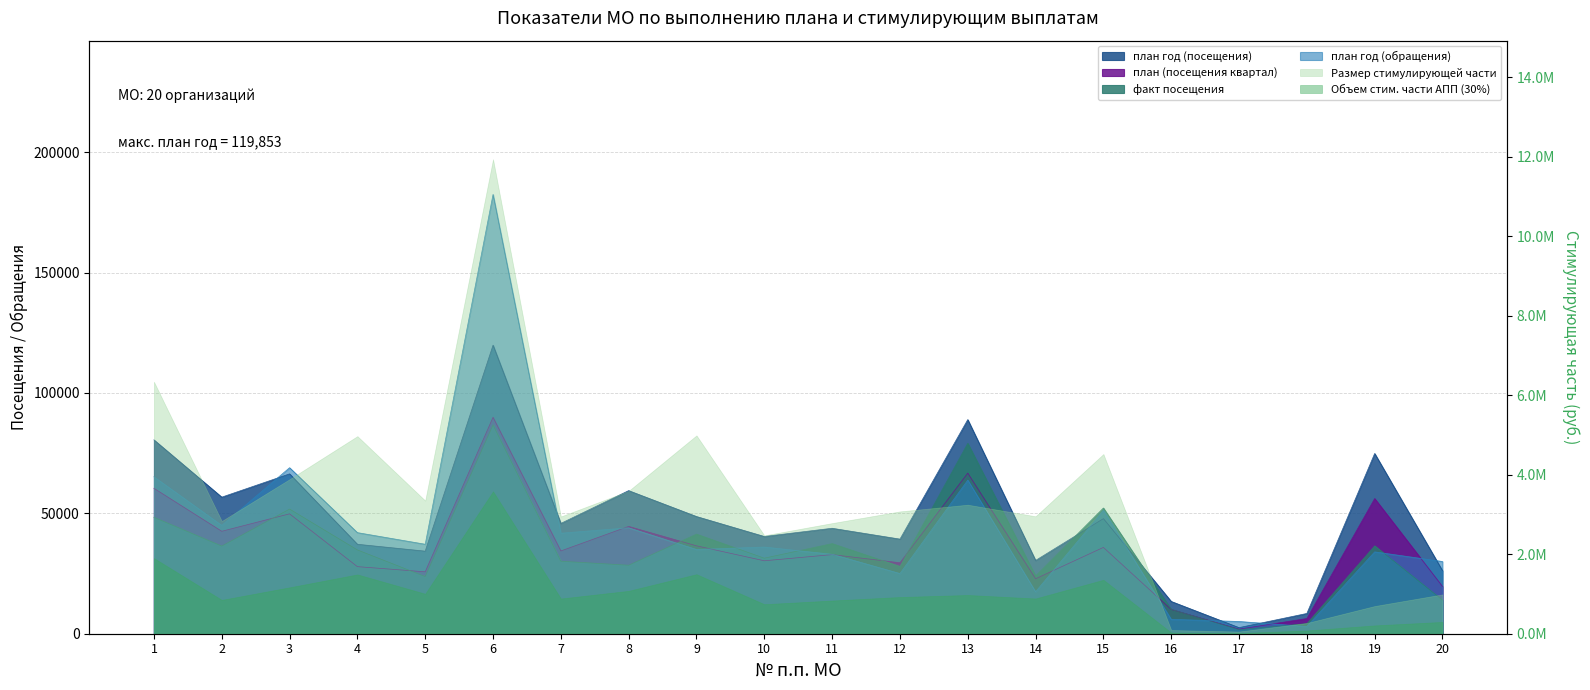

How many interior local valleys does the факт посещения series have?

7